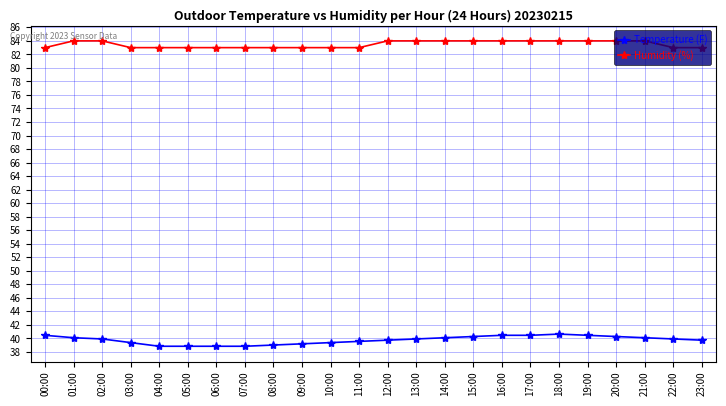

The Humidity (%) series shows 83.0 at 10:00. True or false?

True